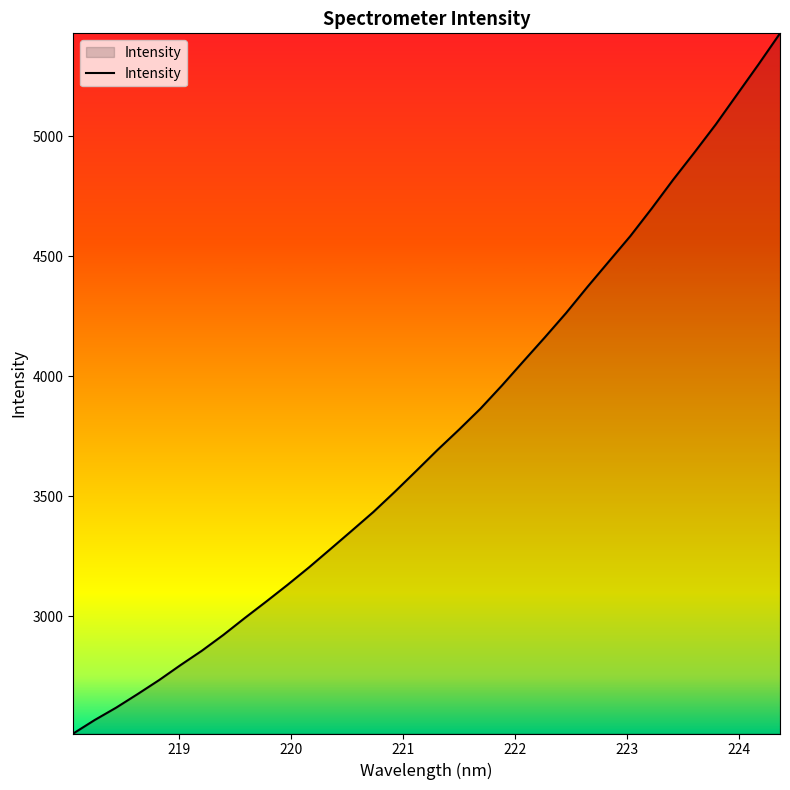

What is the difference between the maximum and minimum values?

2918.4